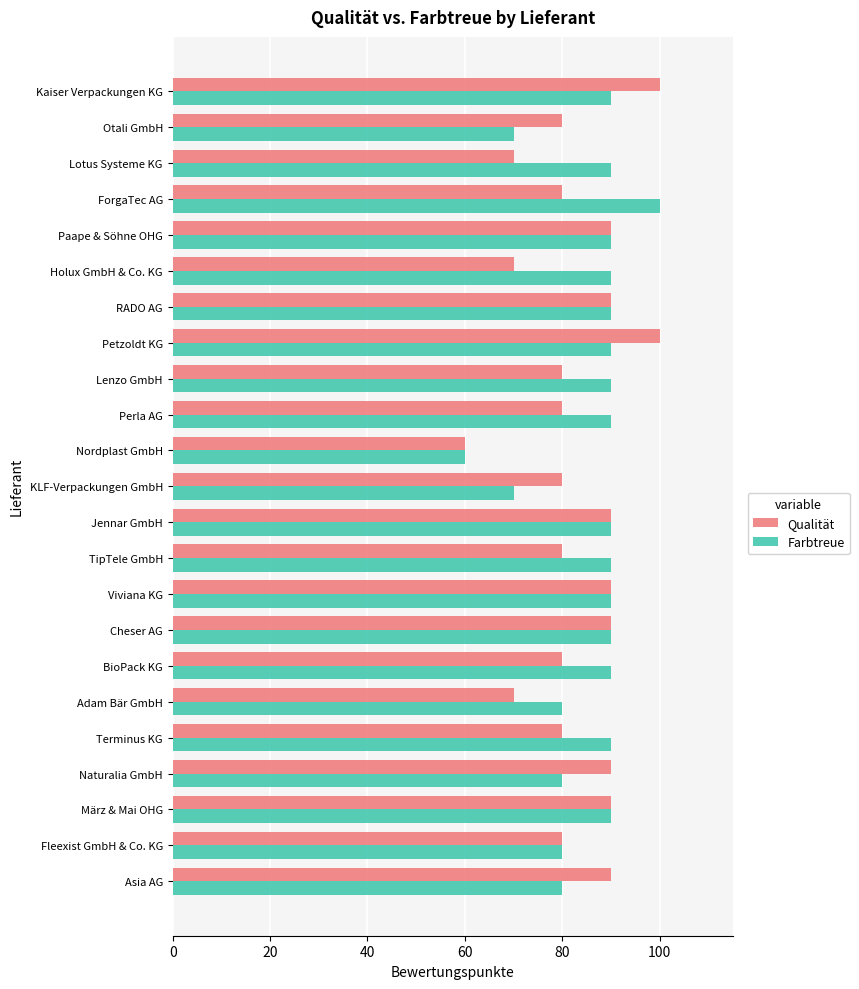

True or false: Farbtreue has a value of 99 at KLF-Verpackungen GmbH.

False